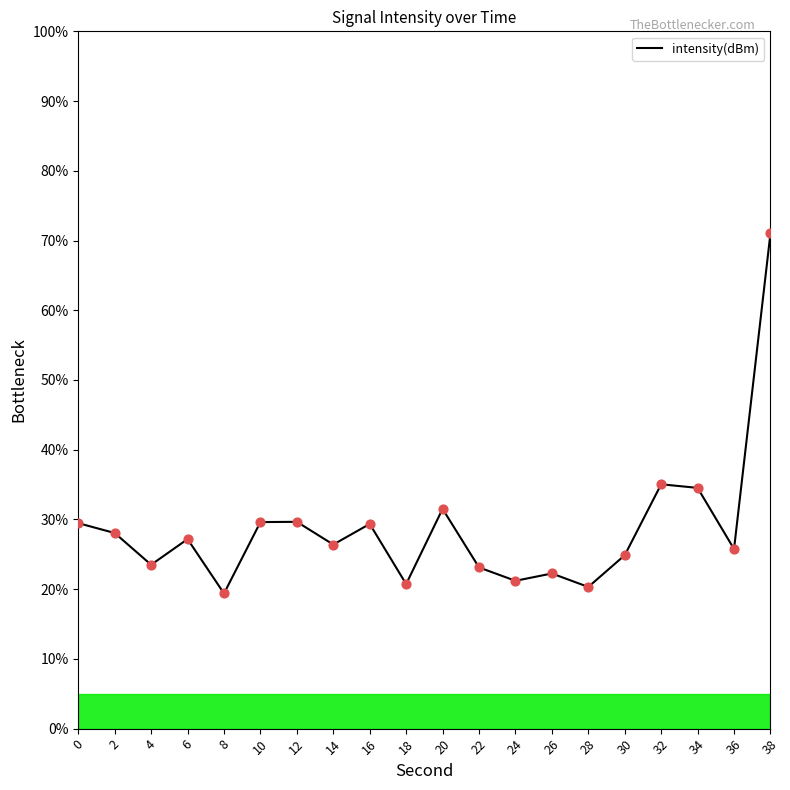

What is the change in value from 22 to 26?

-0.9